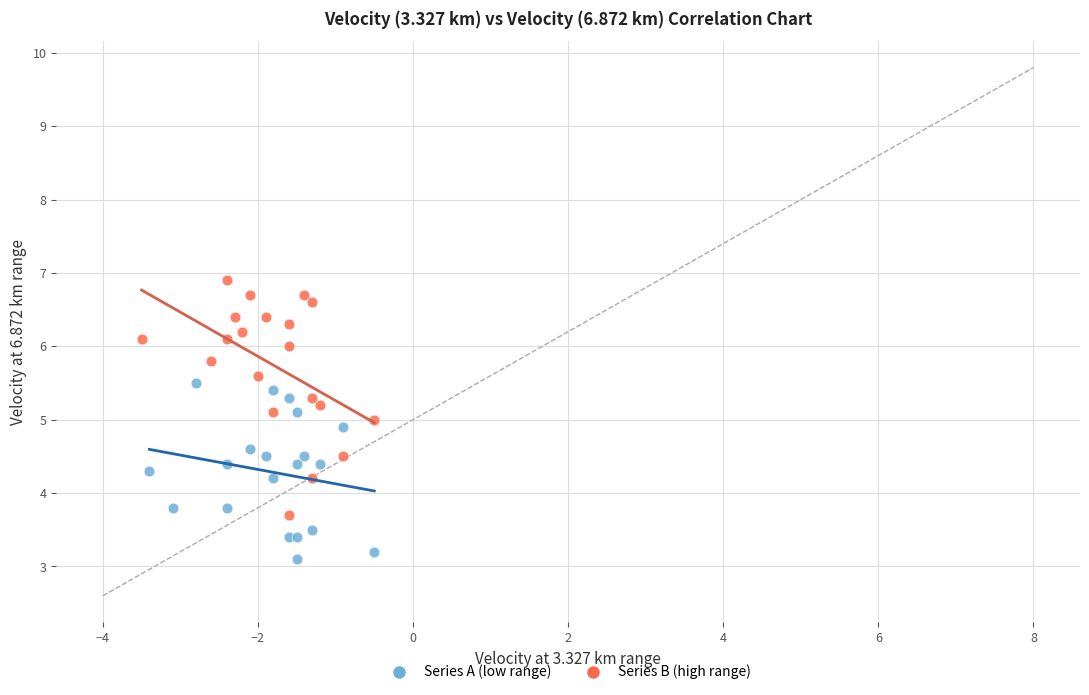

Which series has the widest spread of Y values?

Series B (high range)